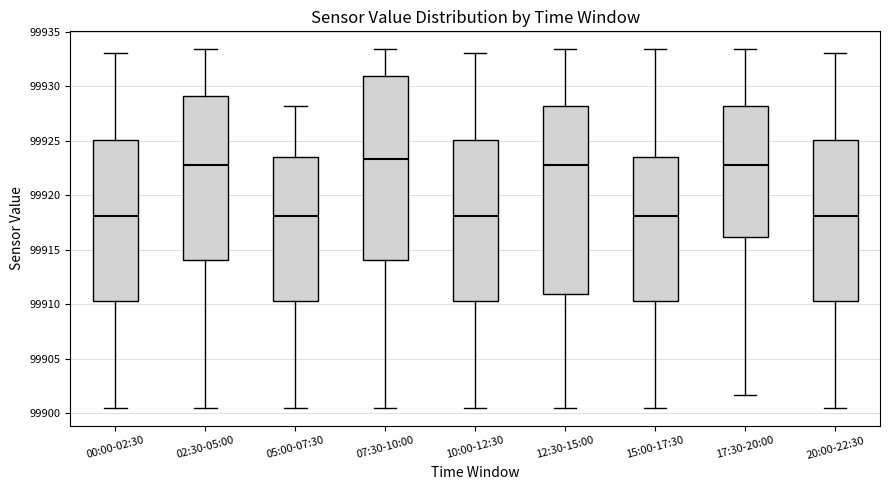

Where does the lower whisker of the box for 00:00-02:30 end on the y-axis? The values are not printed on the chart, so give them approximately, as read against the axis.

99900.5